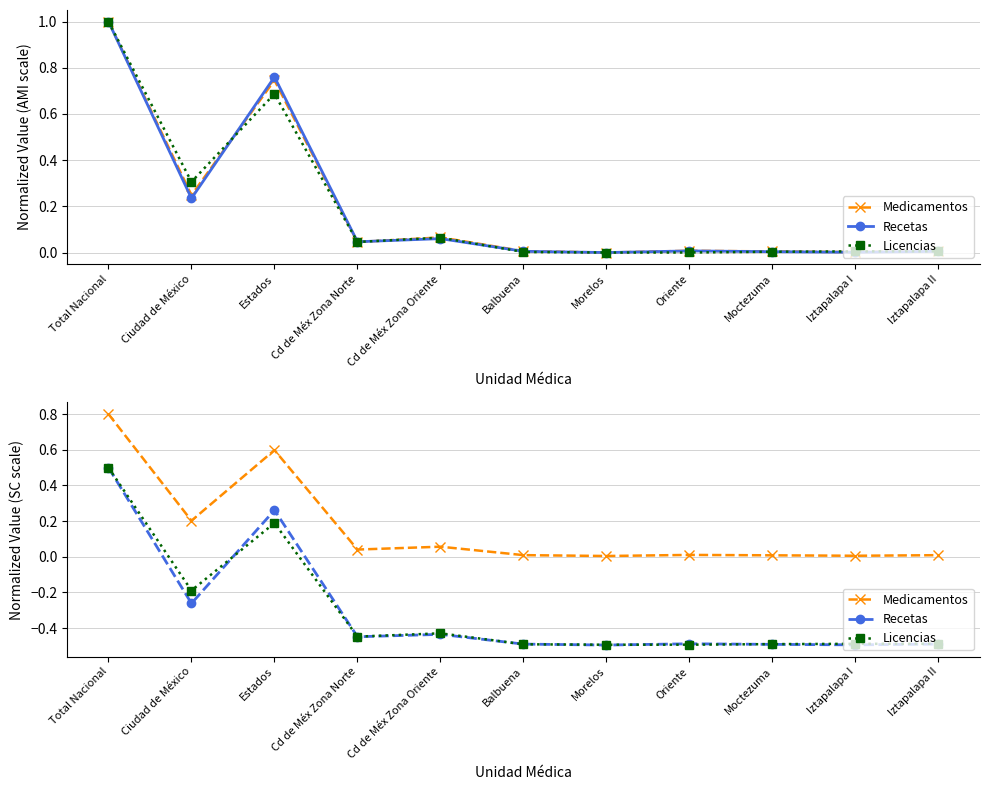

What position from the left is Morelos?

7